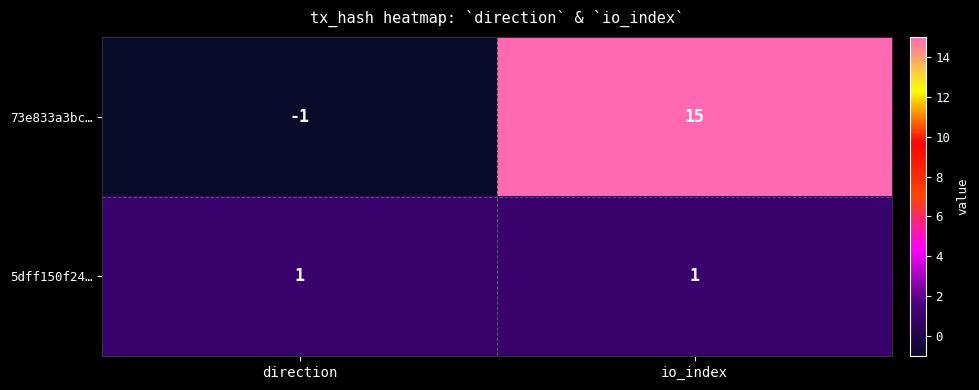

Reading right to left, transcribe all the data shown in this chart.

73e833a3bc…: io_index=15	direction=-1
5dff150f24…: io_index=1	direction=1